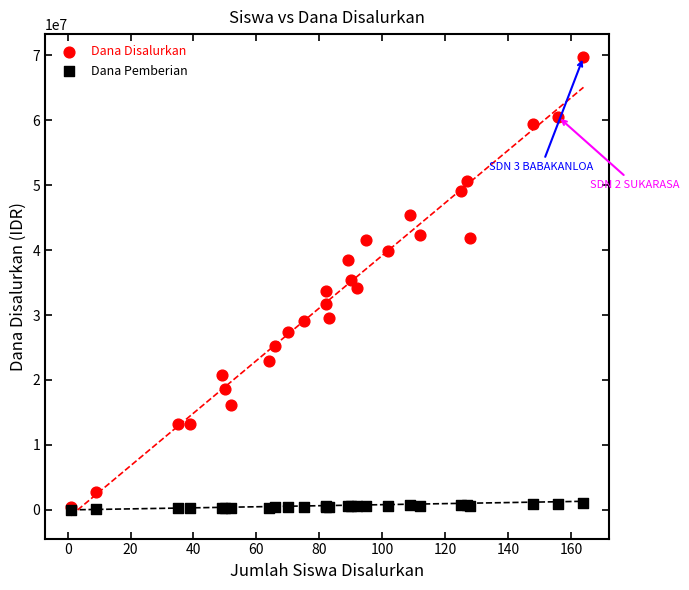

What are all the series names shown in the legend?

Dana Disalurkan, Dana Pemberian